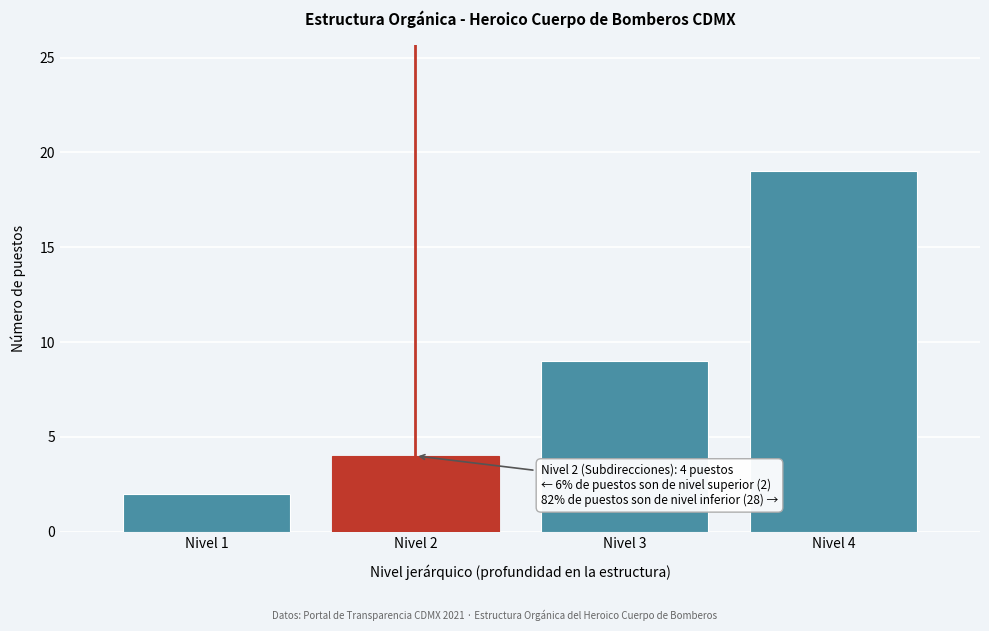

Reading left to right, list all the values displayed in this chart.

Nivel 1=2	Nivel 2=4	Nivel 3=9	Nivel 4=19